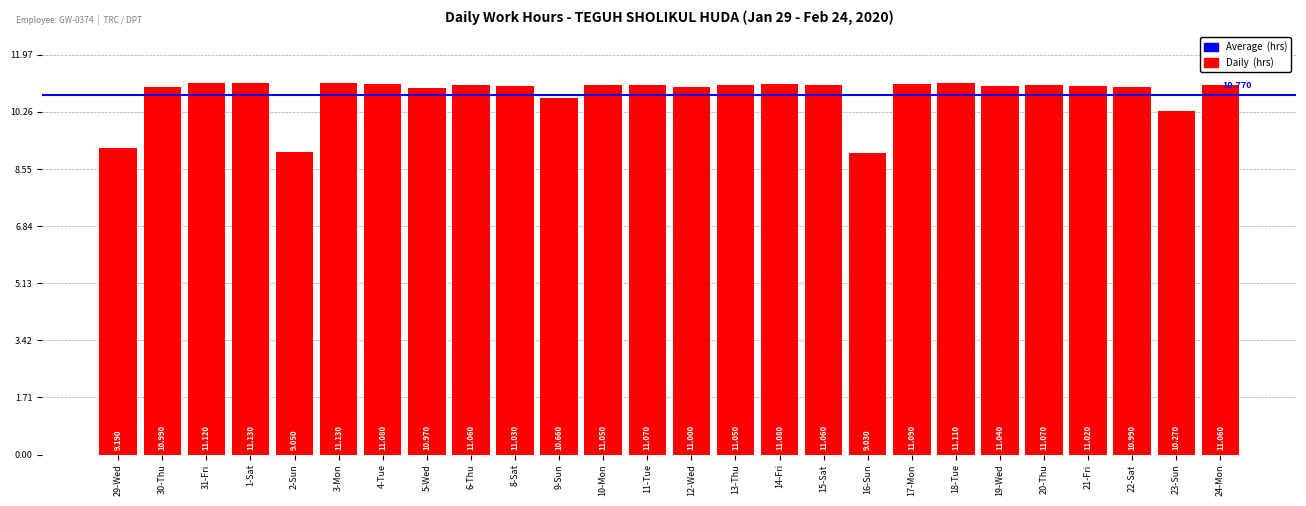

Between 15-Sat and 30-Thu, which is larger?

15-Sat